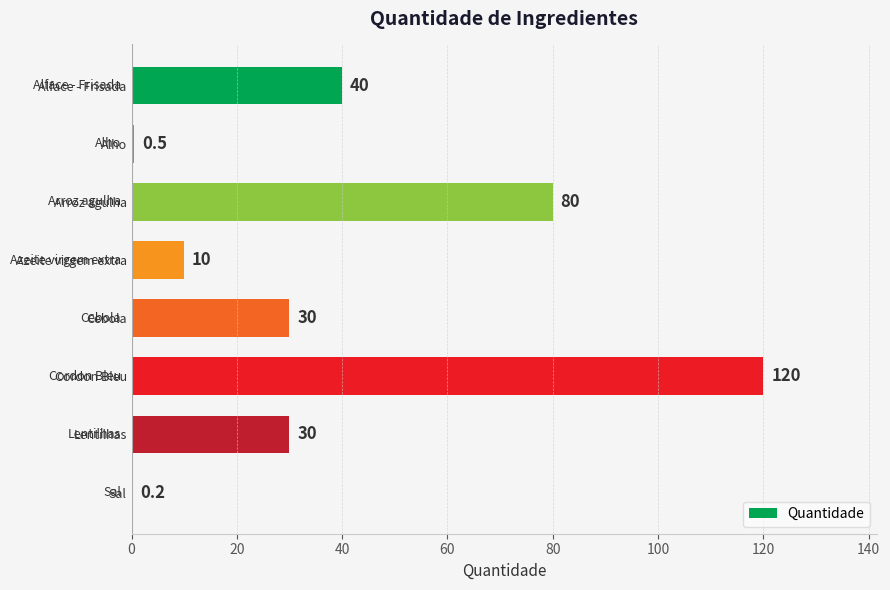

Reading top to bottom, transcribe all the data shown in this chart.

Alface - Frisada=40.0	Alho=0.5	Arroz agulha=80.0	Azeite virgem extra=10.0	Cebola=30.0	Cordon Bleu=120.0	Lentilhas=30.0	Sal=0.2